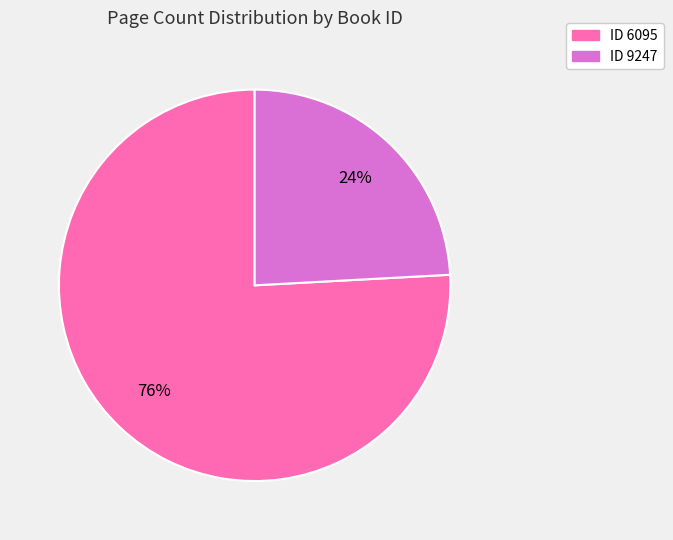

To the nearest percent, what is the average slice percentage?

50%